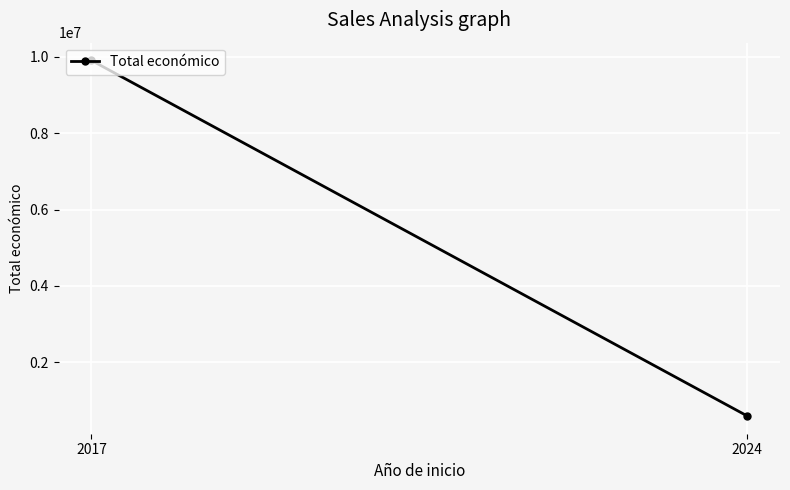

Which label corresponds to the largest value in the chart?

2017